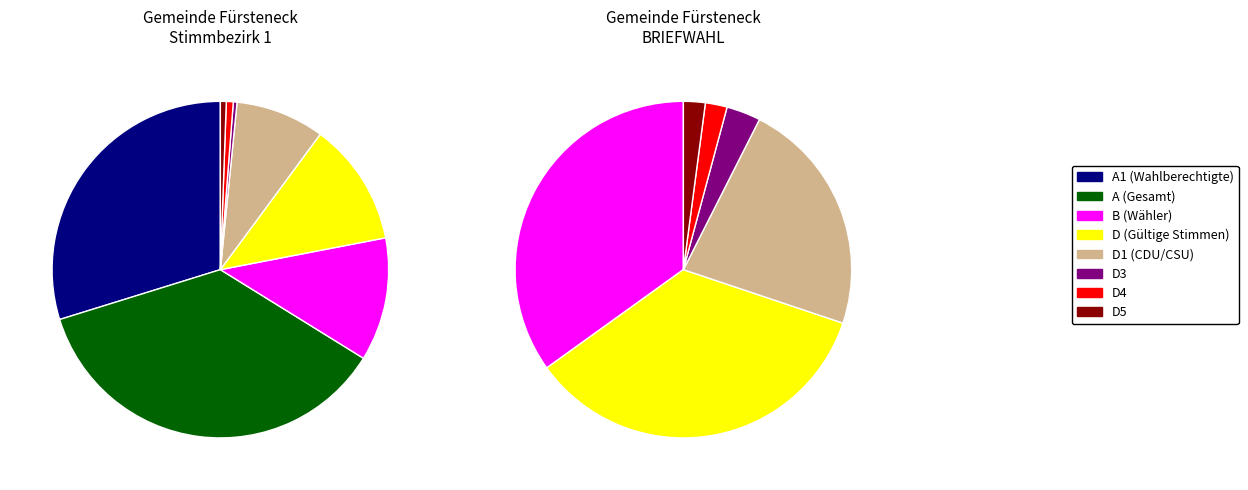

True or false: D1 accounts for 8% of the total.

True